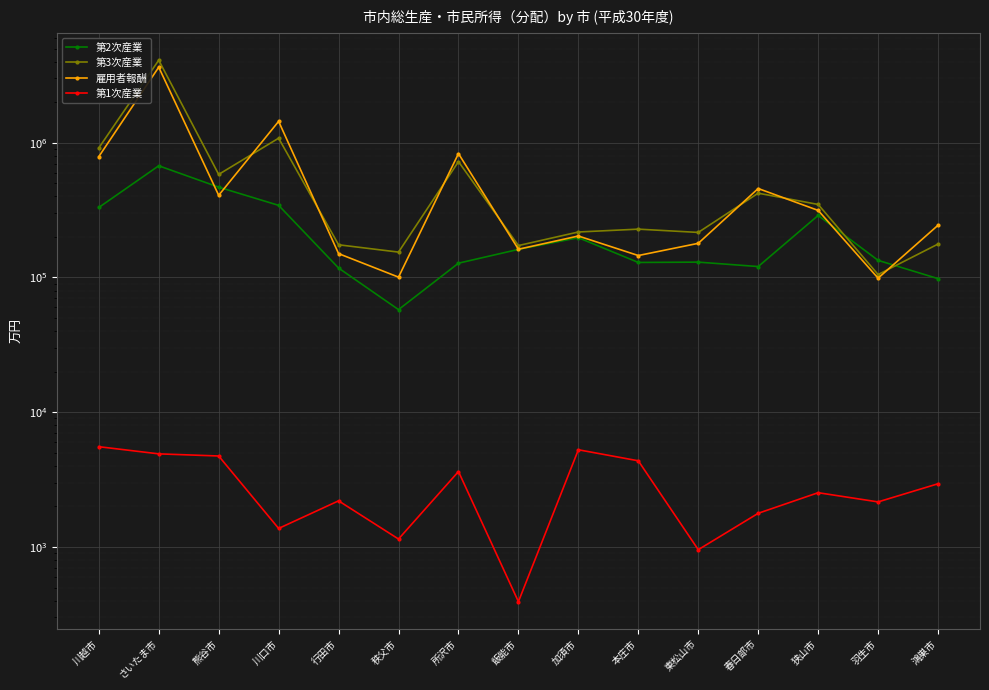

The value of 第2次産業 at 東松山市 is 130026.0. True or false?

True